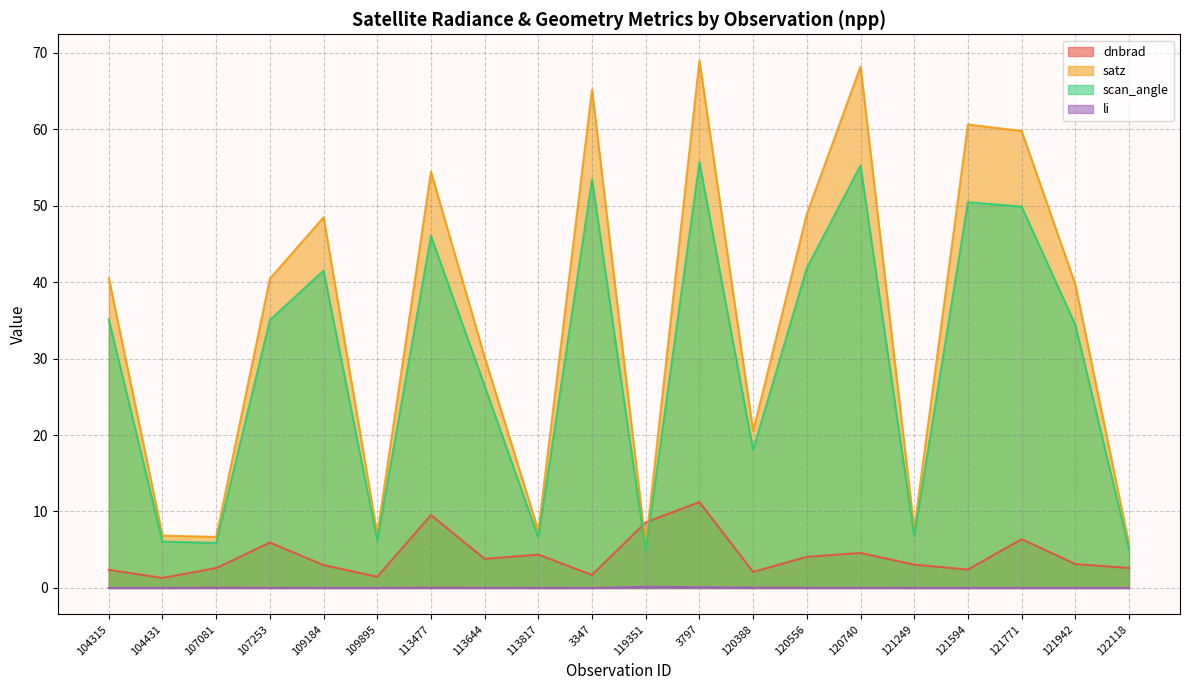

At which label does satz first exceed 40?

104315